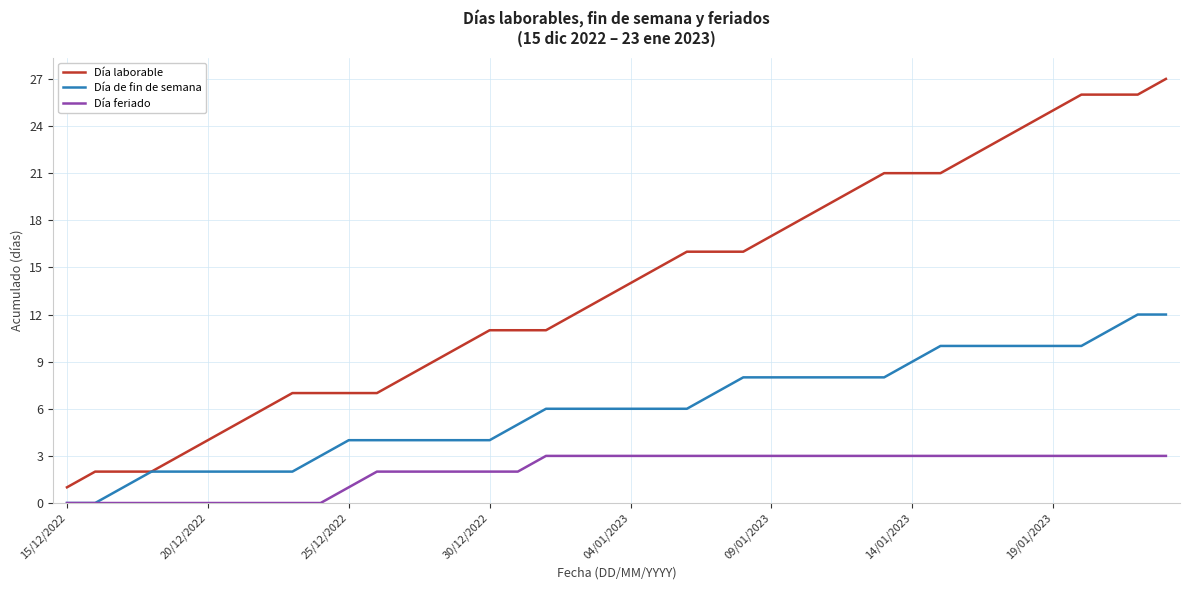

List the series in order of their peak value, highest first.

Día laborable, Día de fin de semana, Día feriado